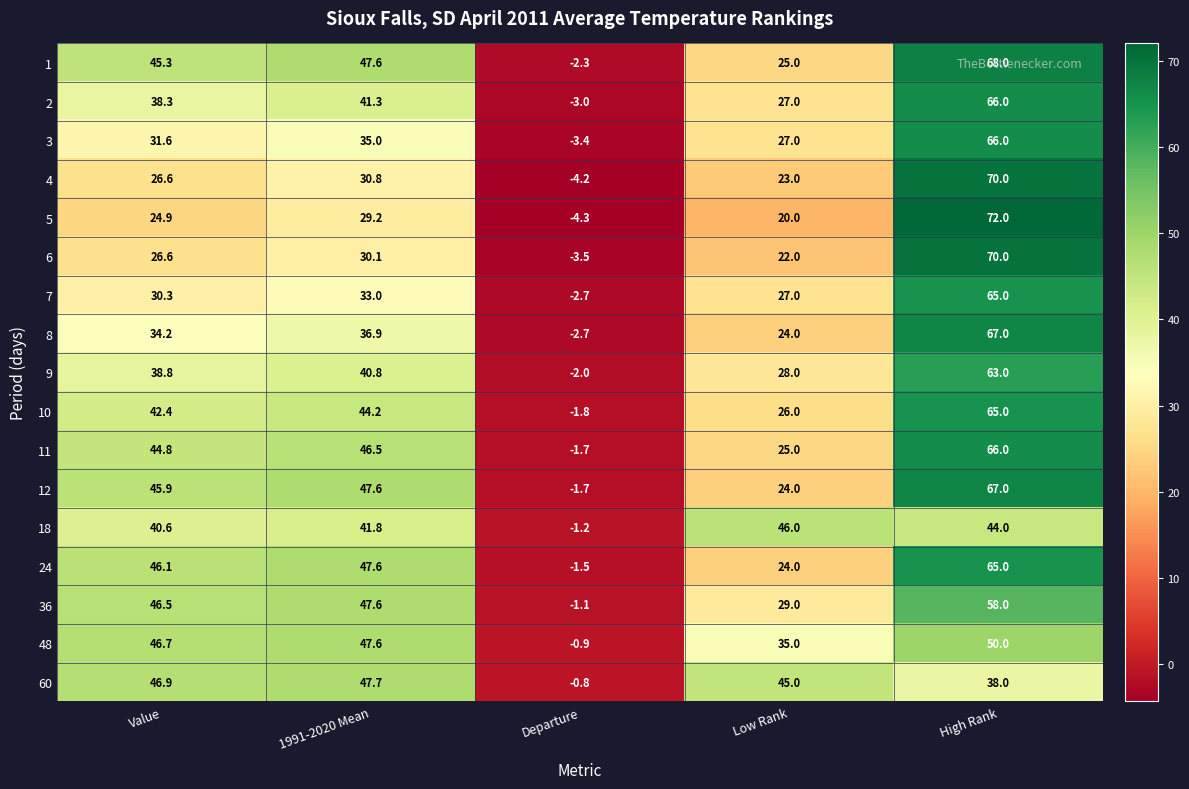

Which series has the largest range (max minus min)?

5